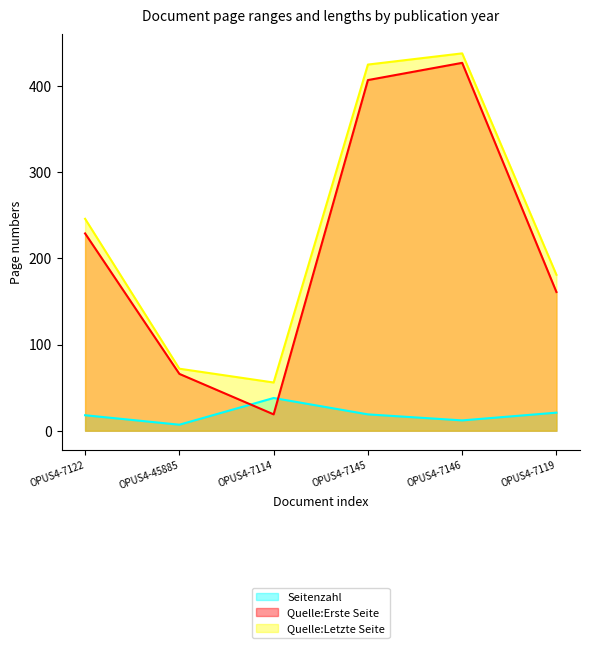

What is the lowest value of the Seitenzahl series?

7